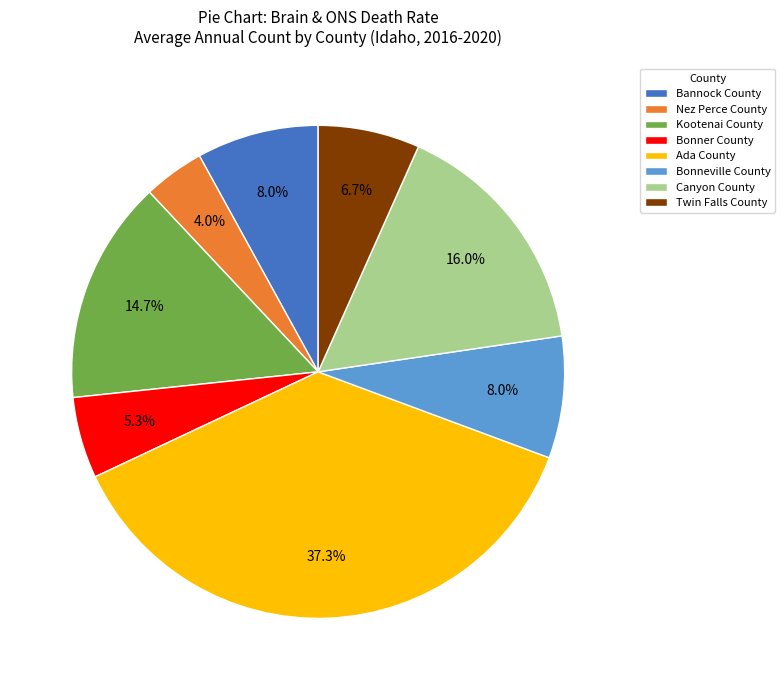

Which slice is the largest?

Ada County